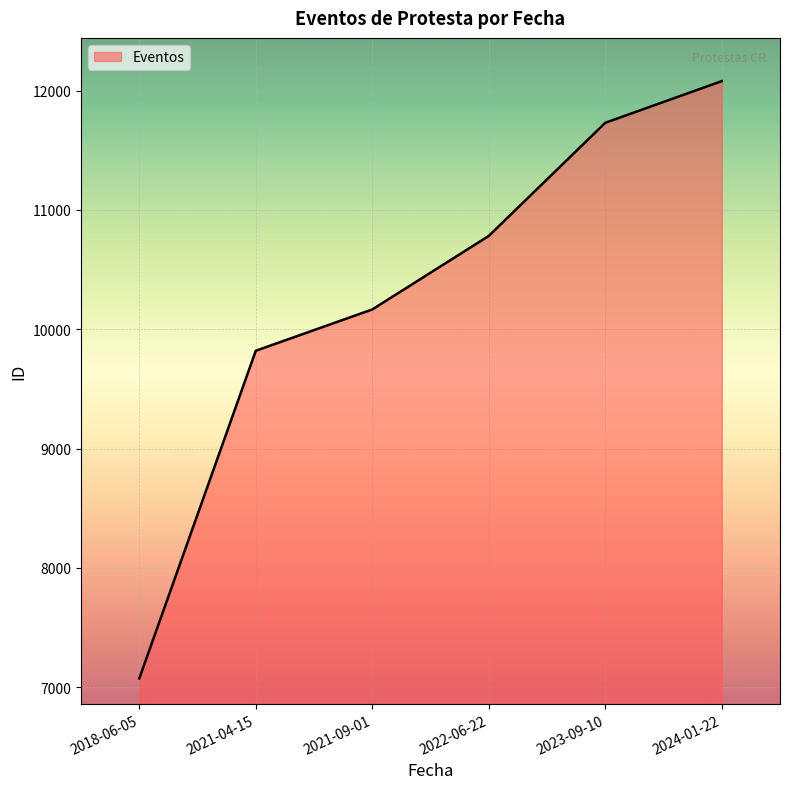

What is the difference between the values at 2021-09-01 and 2024-01-22?

1913